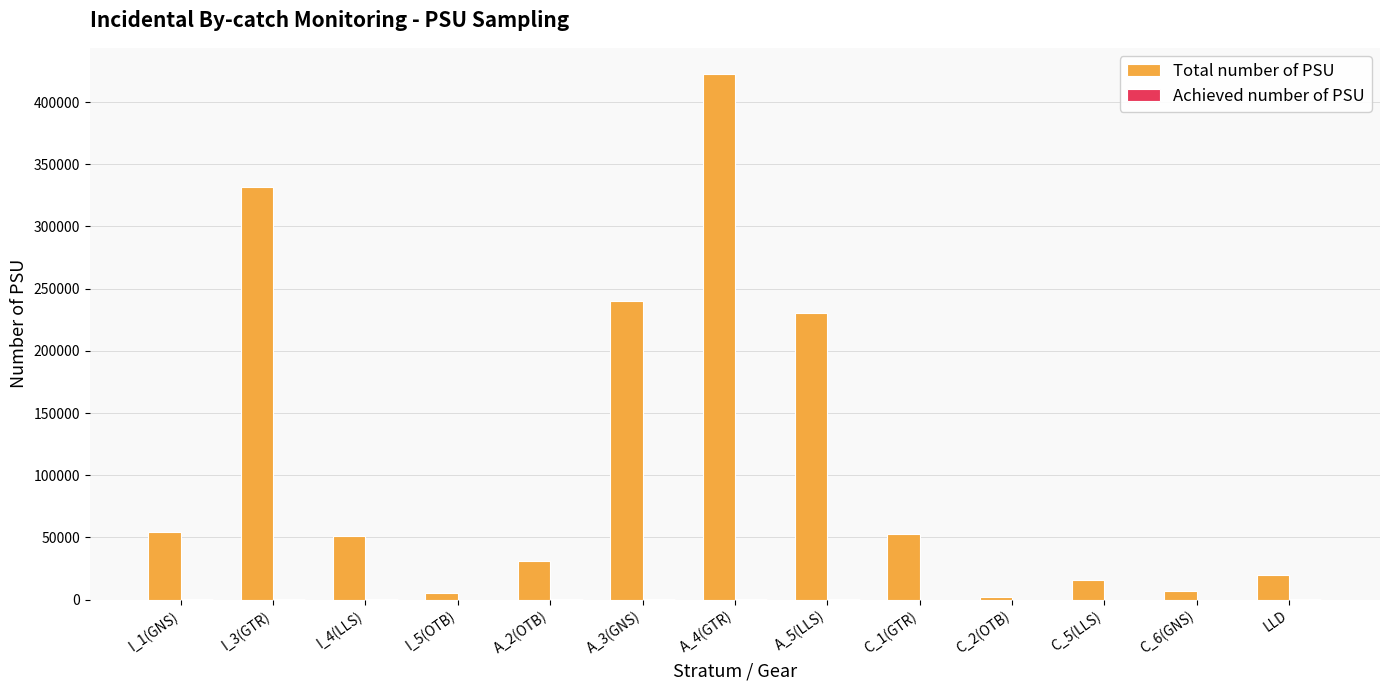

Which category has the highest value across all series?

A_4(GTR)